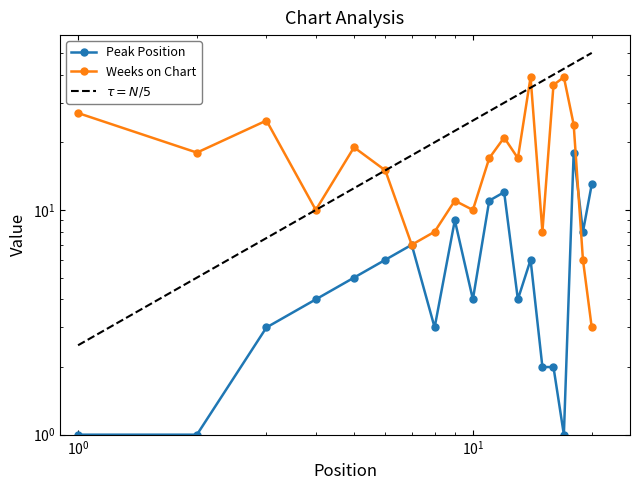

After their last crossing, which series has the higher values: Peak Position or Weeks on Chart?

Peak Position